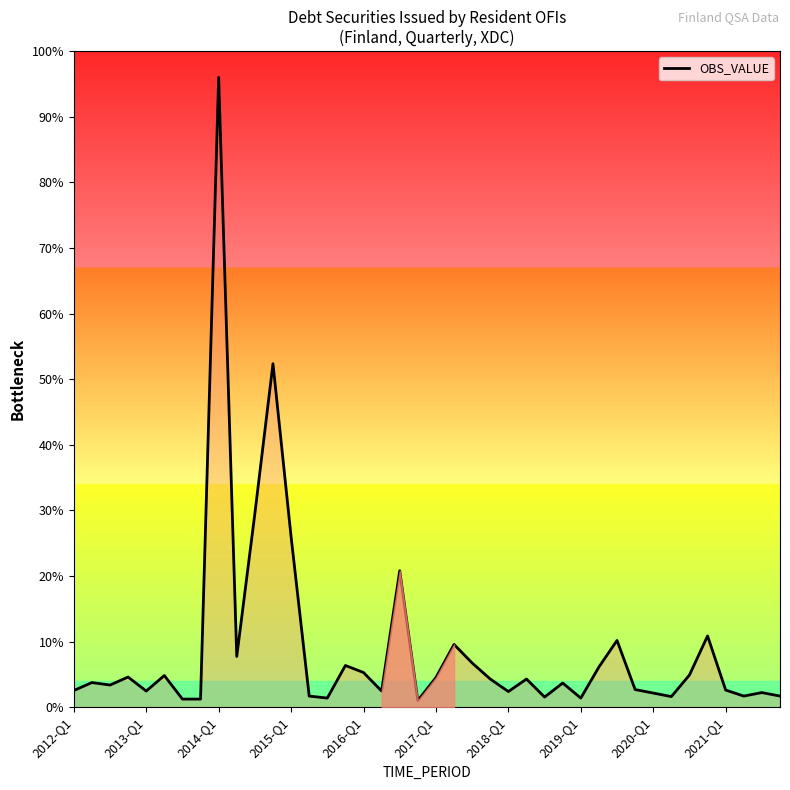

What is the greatest value displayed?

96.0